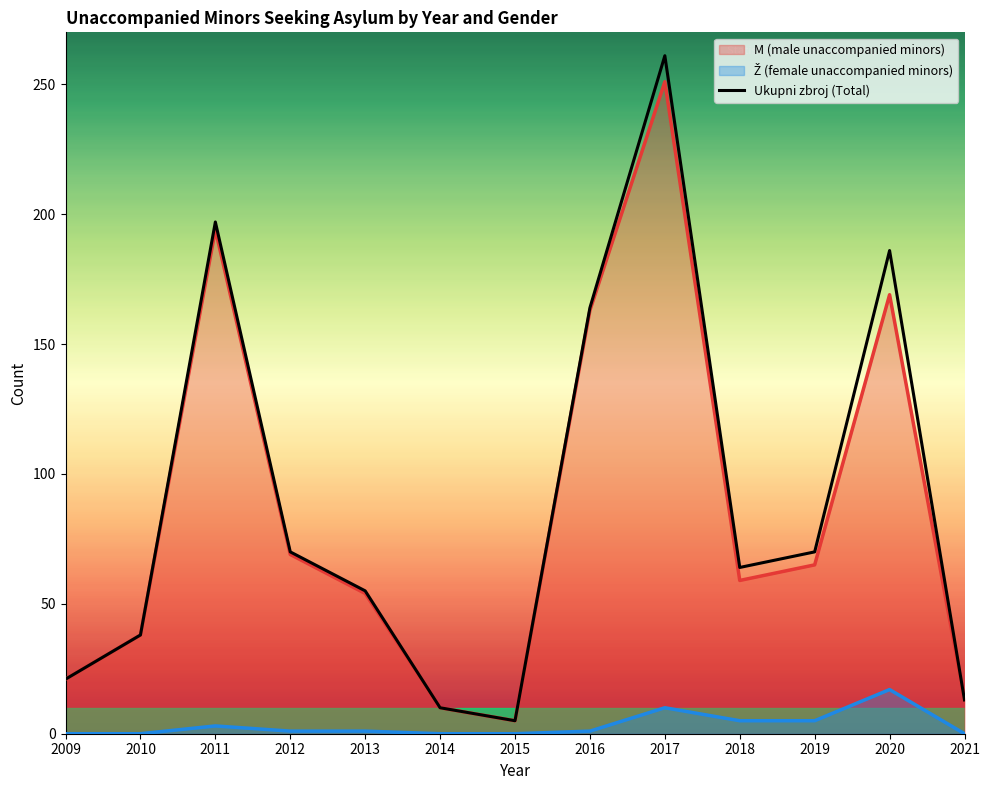

Between 2014 and 2016, which is larger?

2016